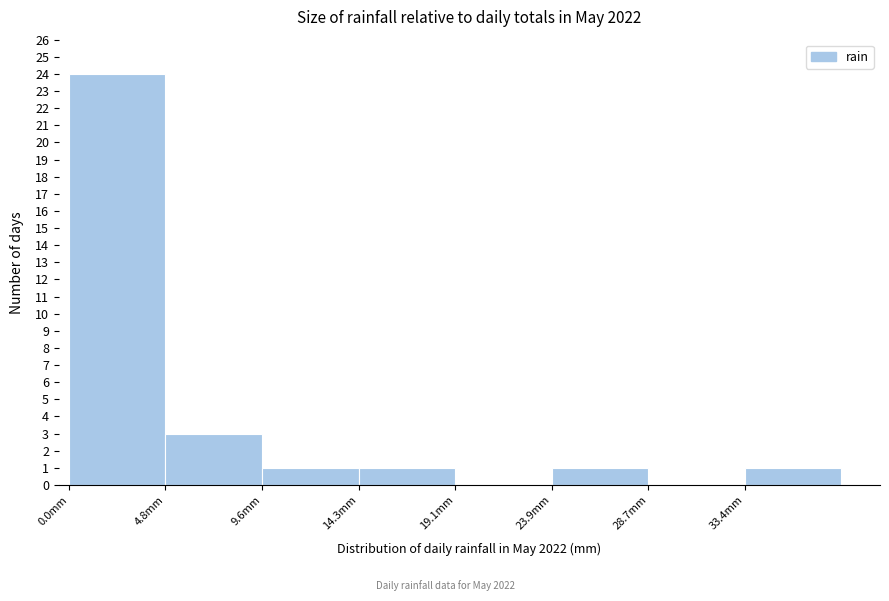

Reading left to right, transcribe this chart: for each bar, give the range it covers on the x-axis and its height. Neither the bar edges nor the heights are printed on the chart, so give them approximately, as read against the axes.

0.0 to 5.0: 24
5.0 to 9.5: 3
9.5 to 14.5: 1
14.5 to 19.0: 1
19.0 to 24.0: 0
24.0 to 28.5: 1
28.5 to 33.5: 0
33.5 to 38.0: 1